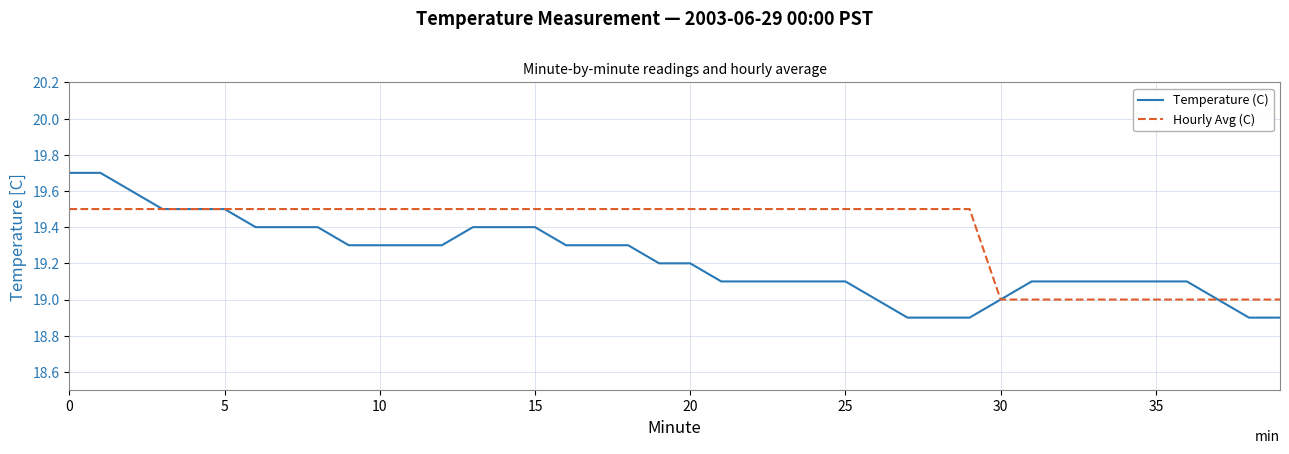

Which series has the largest range (max minus min)?

Temperature (C)